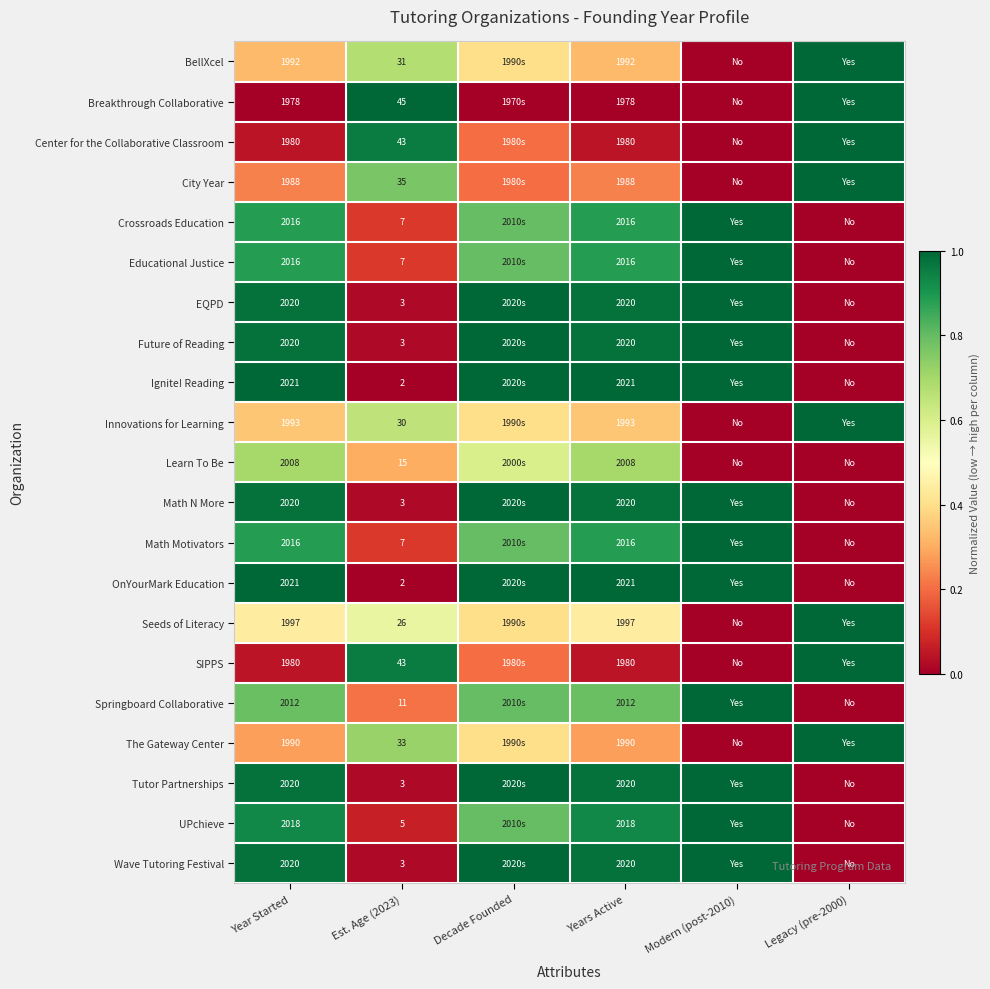

Is it true that Math Motivators equals 1296.2 at Year Started?

False